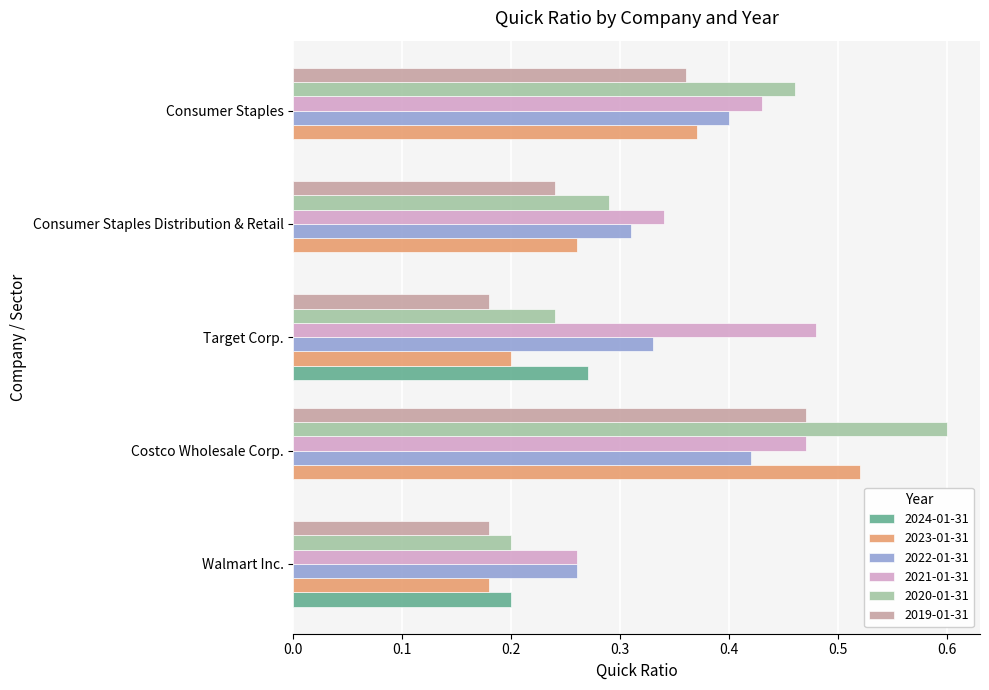

True or false: 2020-01-31 has a value of 0.1 at Consumer Staples Distribution & Retail.

False